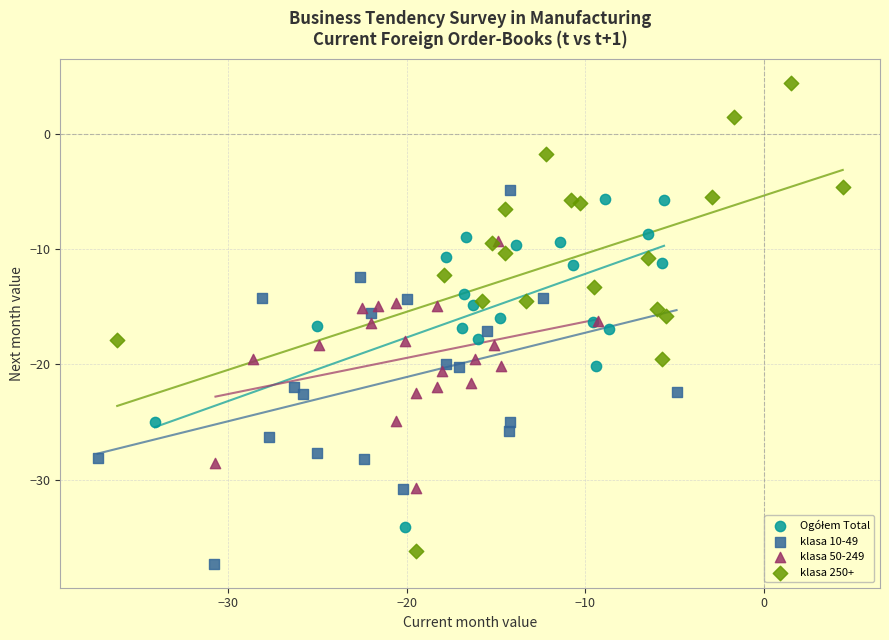

Which series contains the highest Y value?

klasa 250+